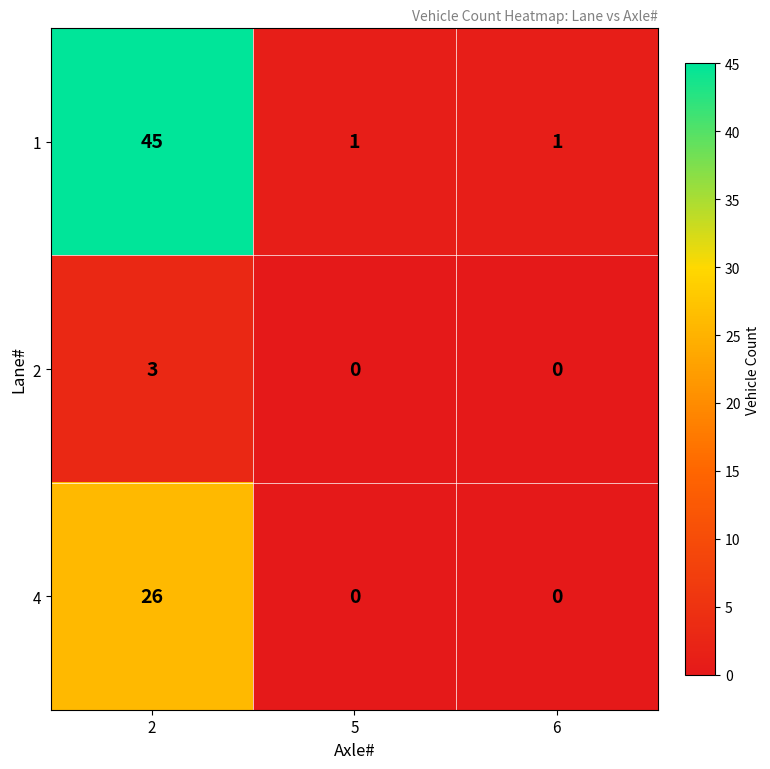

What is the sum of all 1 values?

47